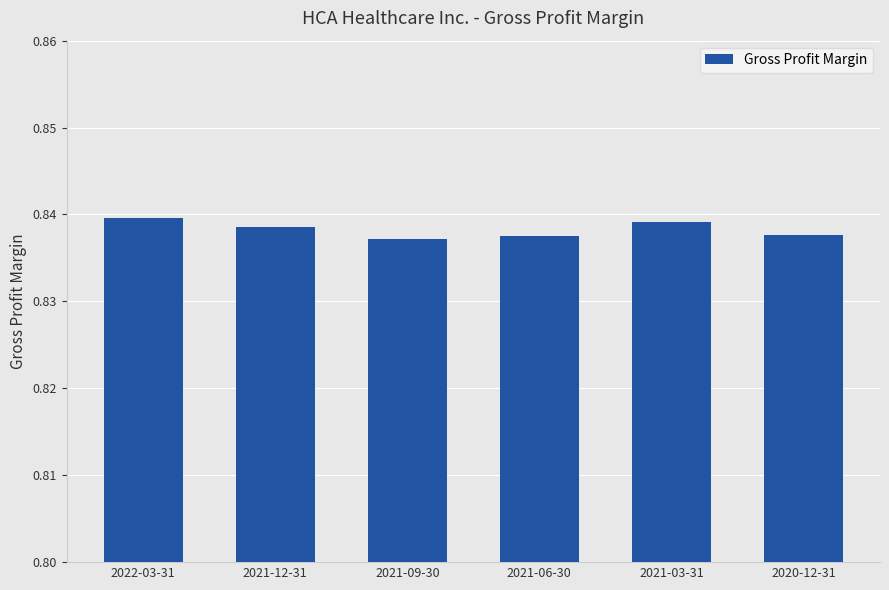

Between 2021-09-30 and 2021-12-31, which is larger?

2021-12-31